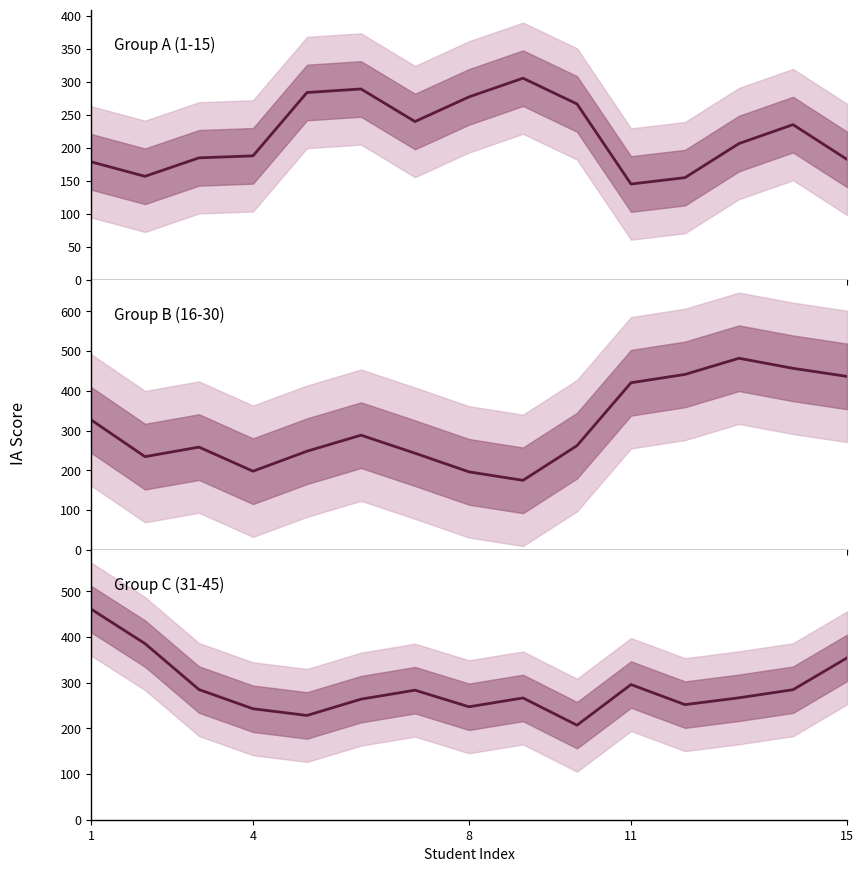

What is the average value of the Group A (1-15) series?

219.5